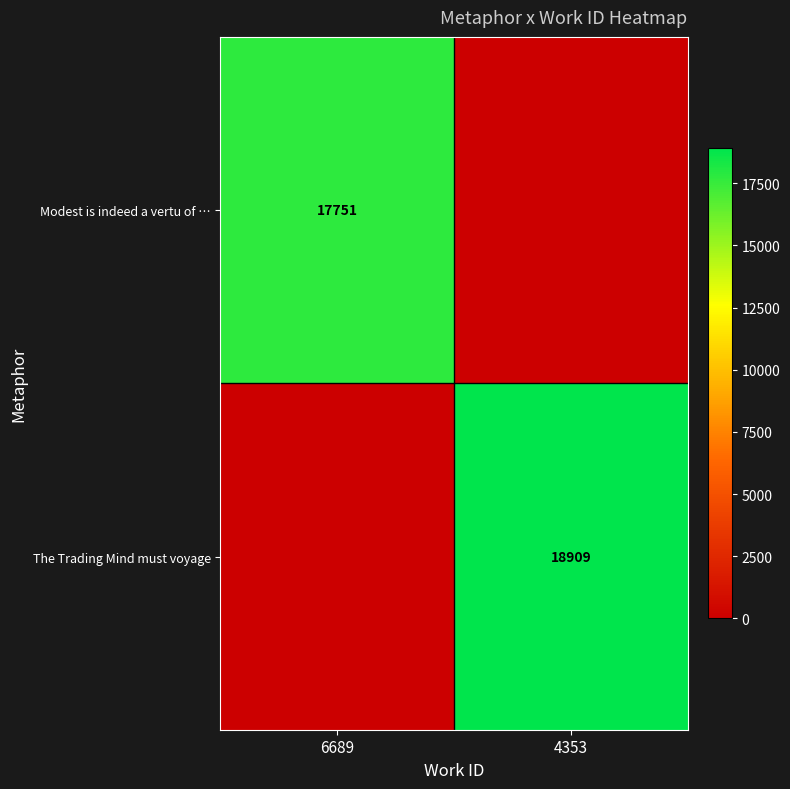

The value of Modest is indeed a vertu of … at 6689 is 6357. True or false?

False